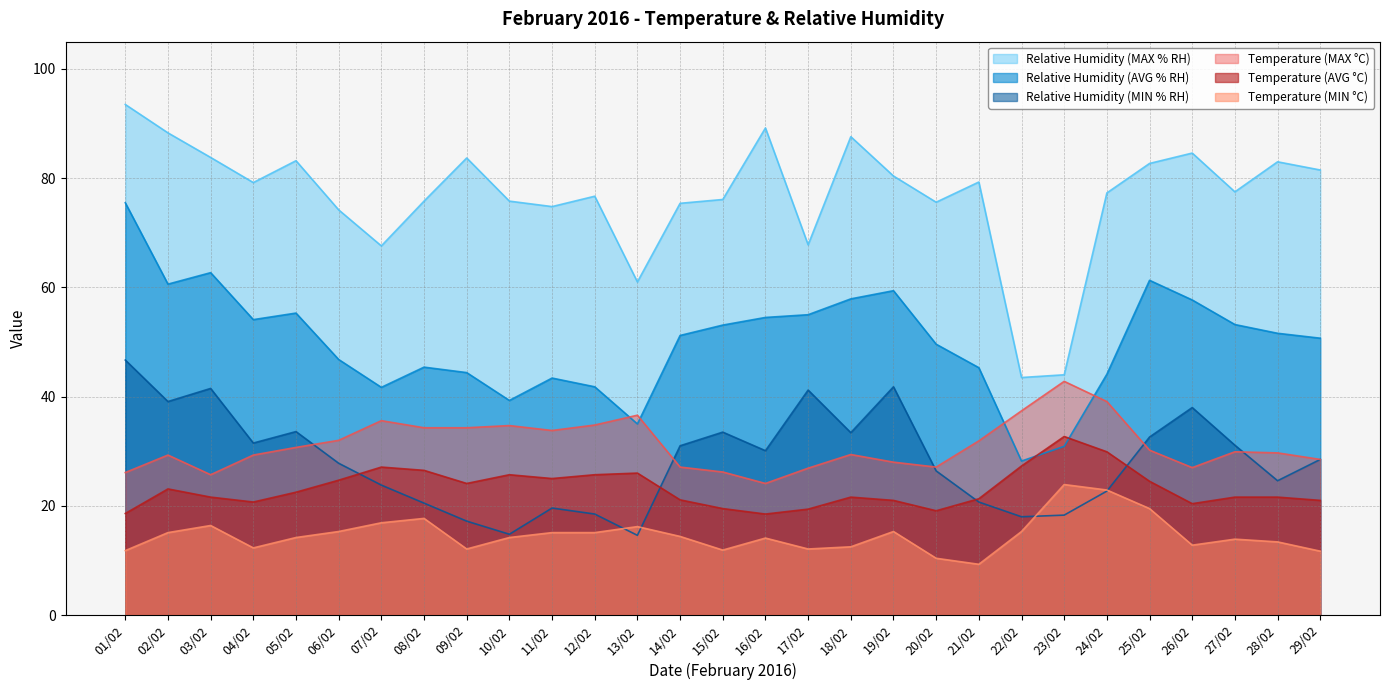

What is the sum of all Relative Humidity (AVG % RH) values?

1449.7